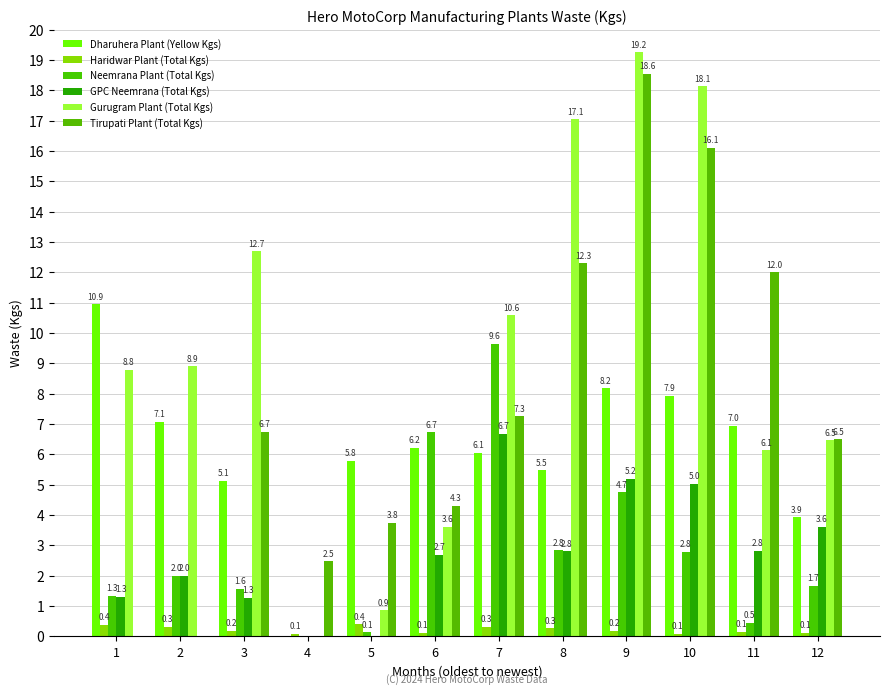

How many groups of bars are there?

12